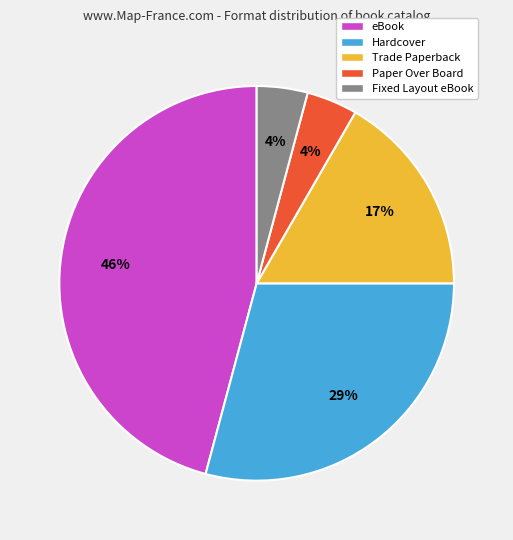

Combined, do Hardcover and eBook account for over 50%?

Yes